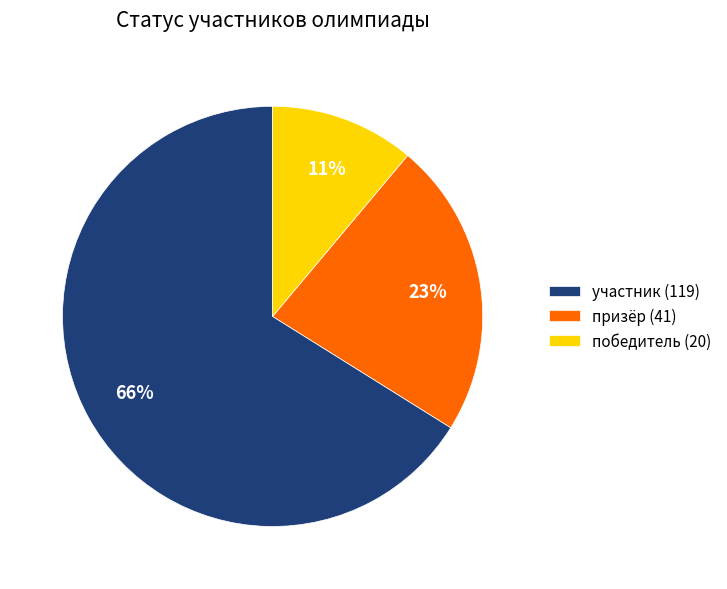

Which category has the smallest portion of the pie?

победитель